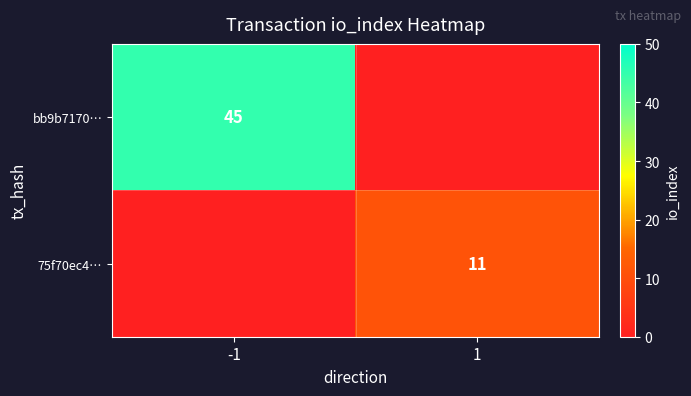

How many data points does each series have?

2